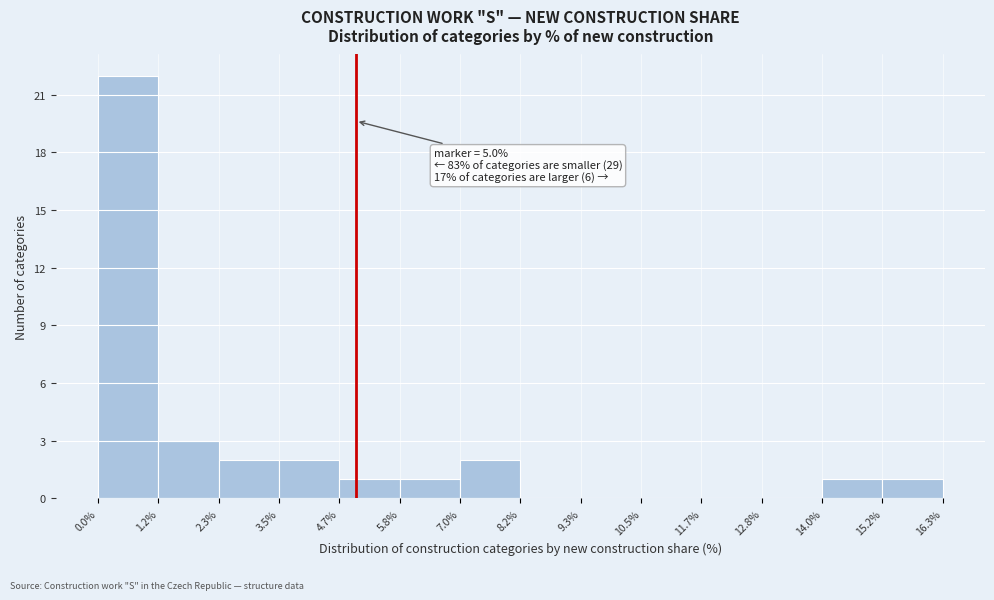

Which range on the x-axis has the tallest bar?

0.0% to 1.2%